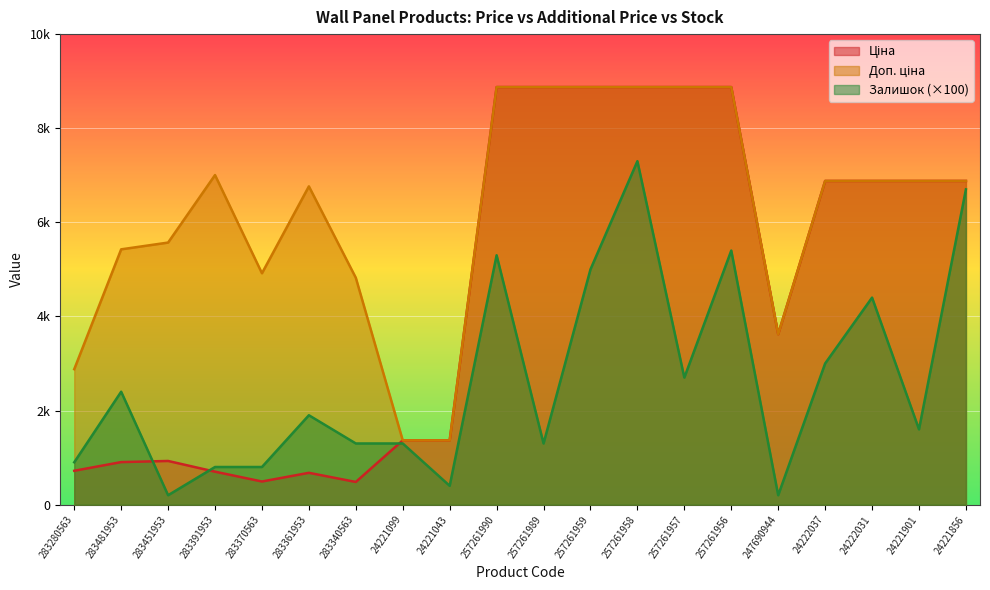

At which label is Залишок closest to 3750?

24222031